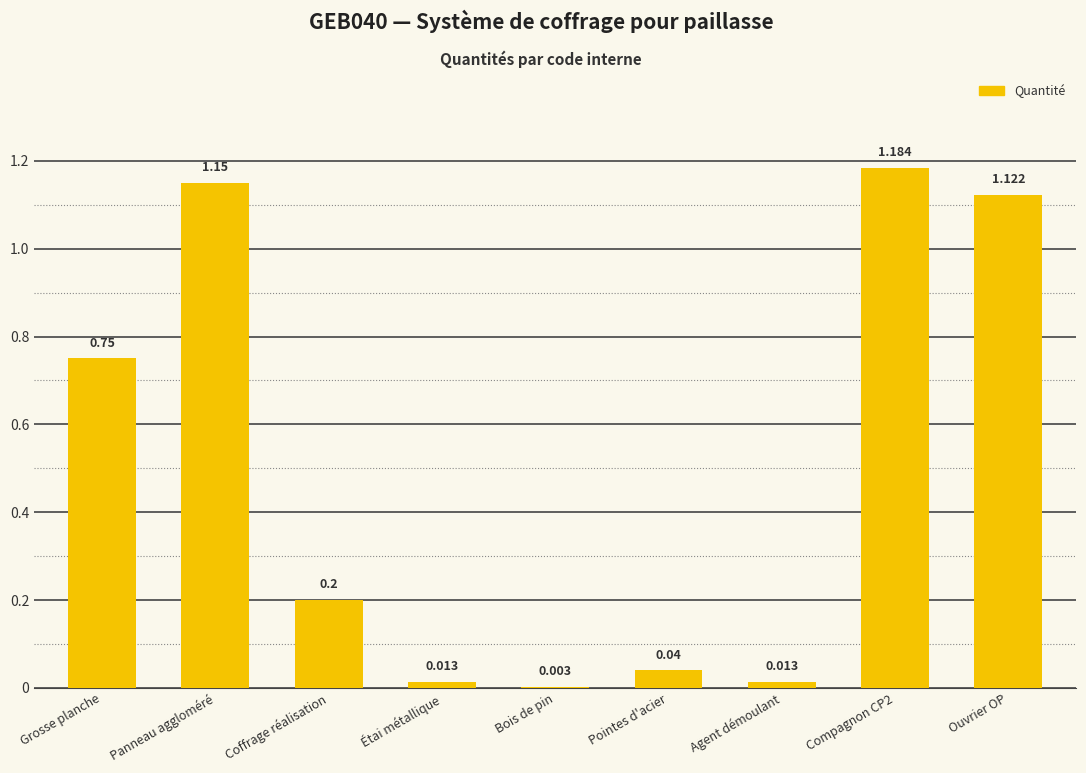

How many data points does each series have?

9